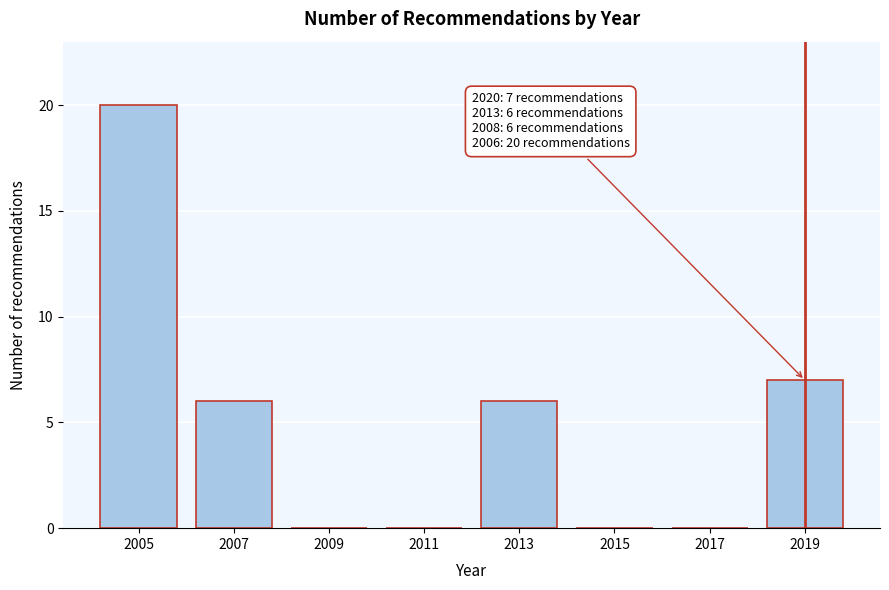

Reading left to right, what are all the values shown in this chart?

2005=20	2007=6	2009=0	2011=0	2013=6	2015=0	2017=0	2019=7